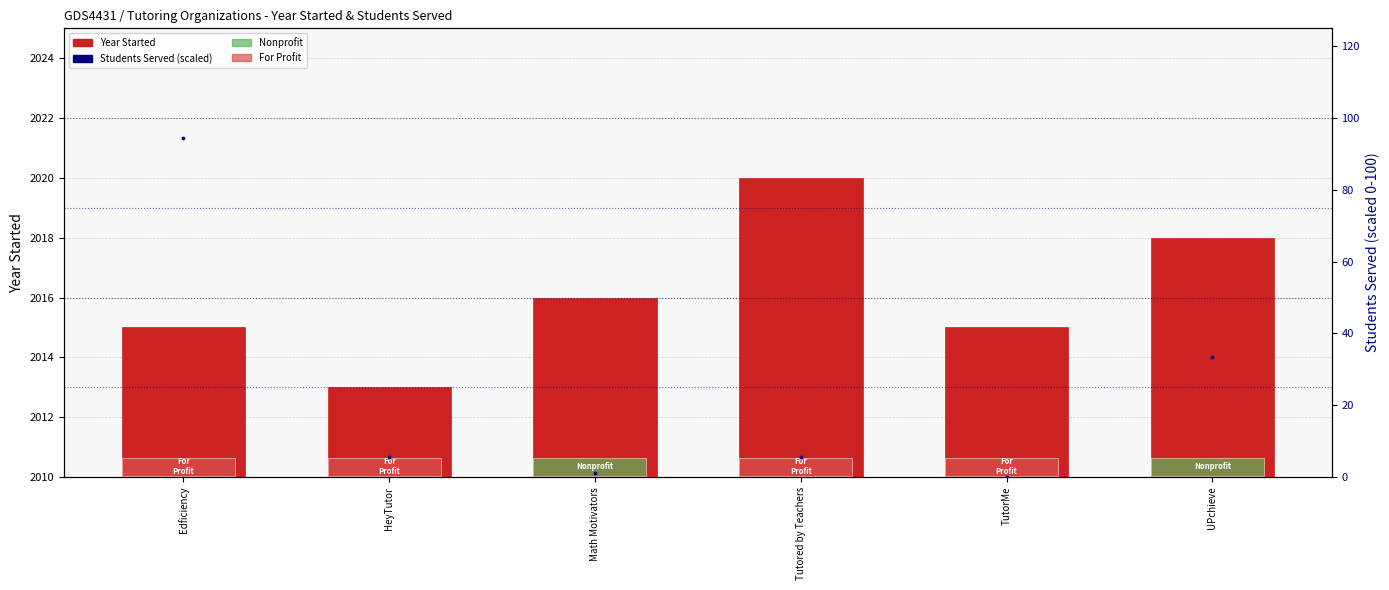

Which series reaches the maximum Y coordinate?

Year Started